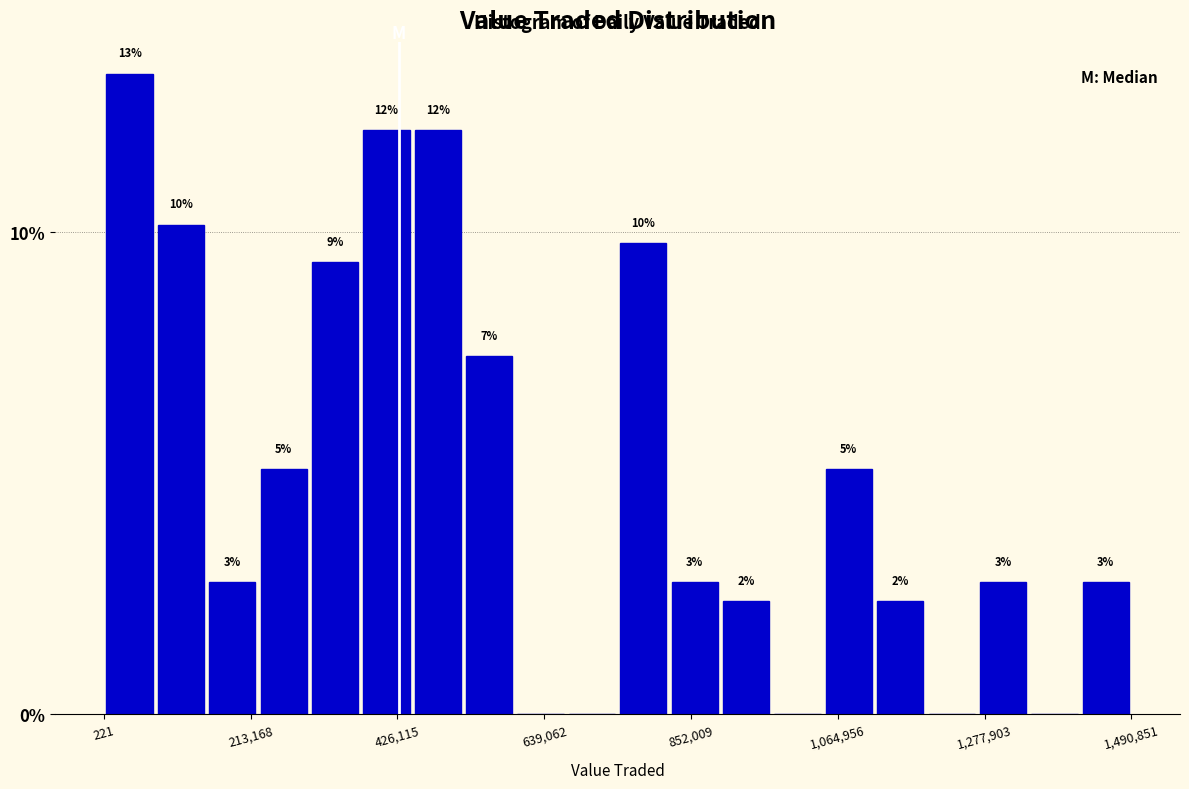

Around what value on the x-axis is the tallest bar? Give the approximate position of its centre, as read against the axis.

50000